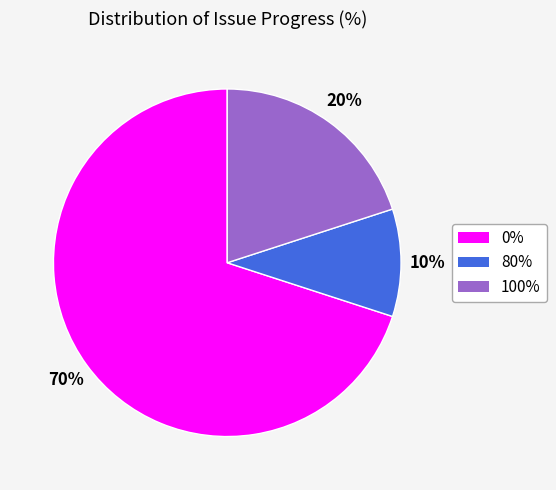

How many segments does this pie chart have?

3